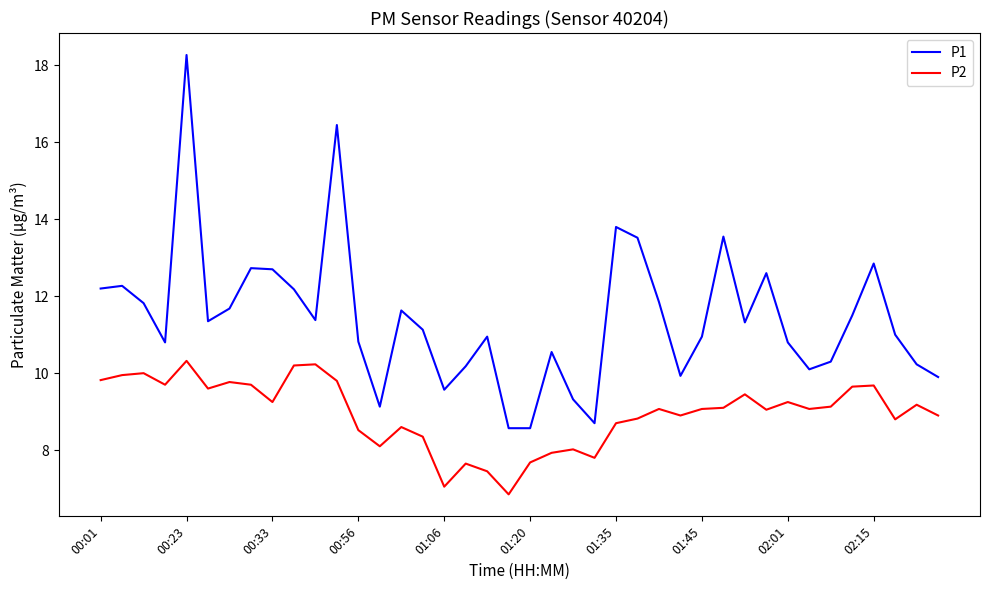

Which series has the widest spread of values?

P1